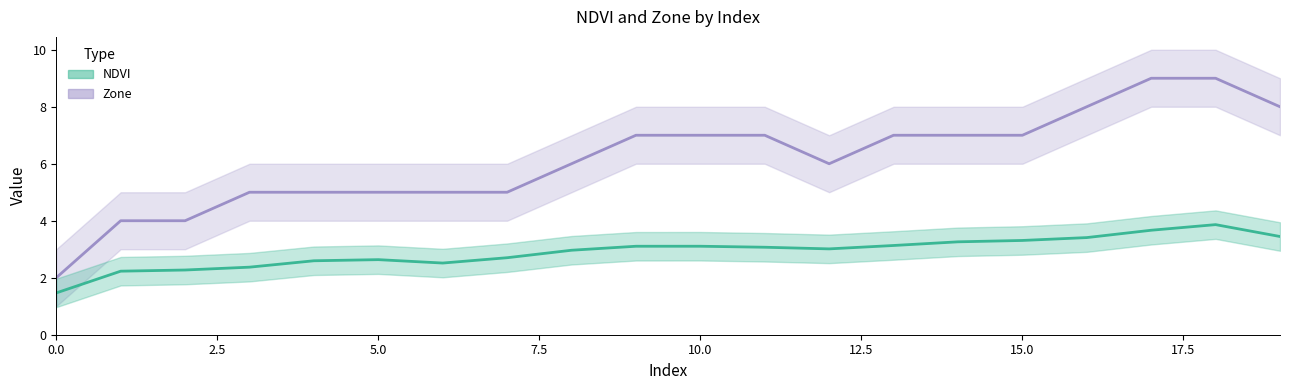

Between 17 and 19, which is larger?

17